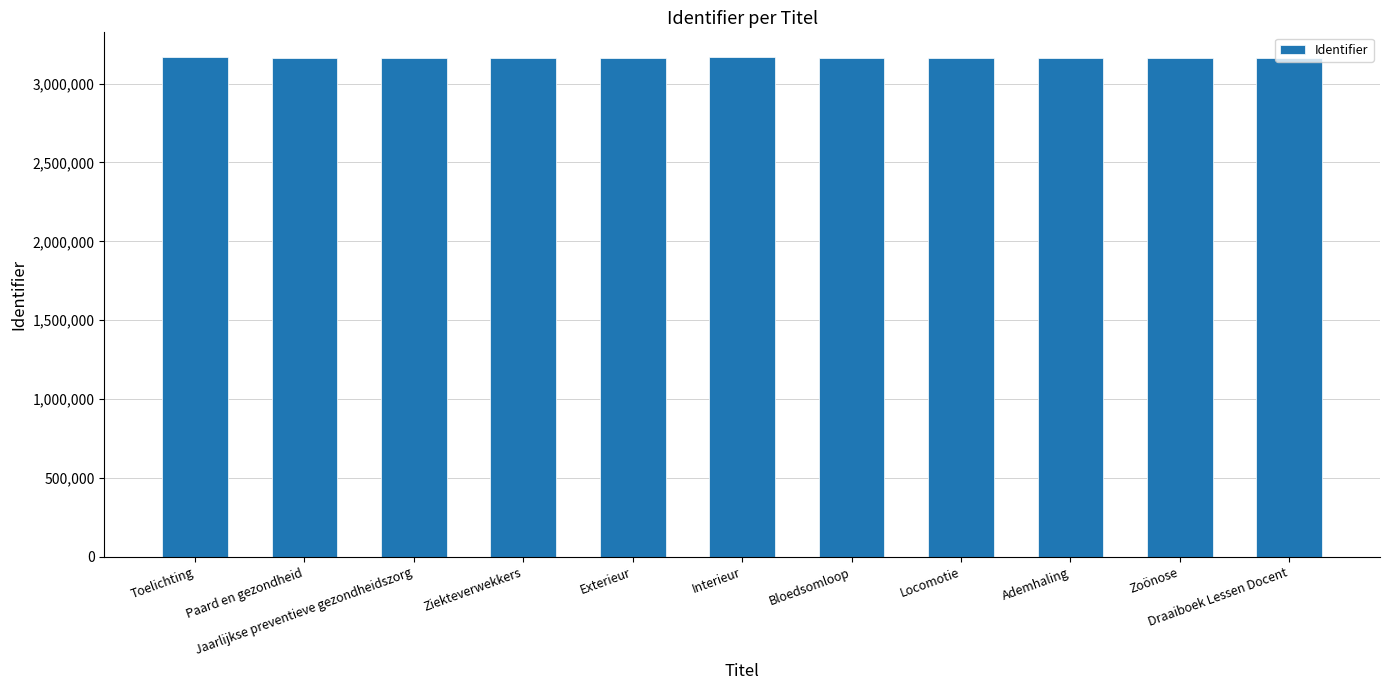

What is the smallest value displayed?

3164018